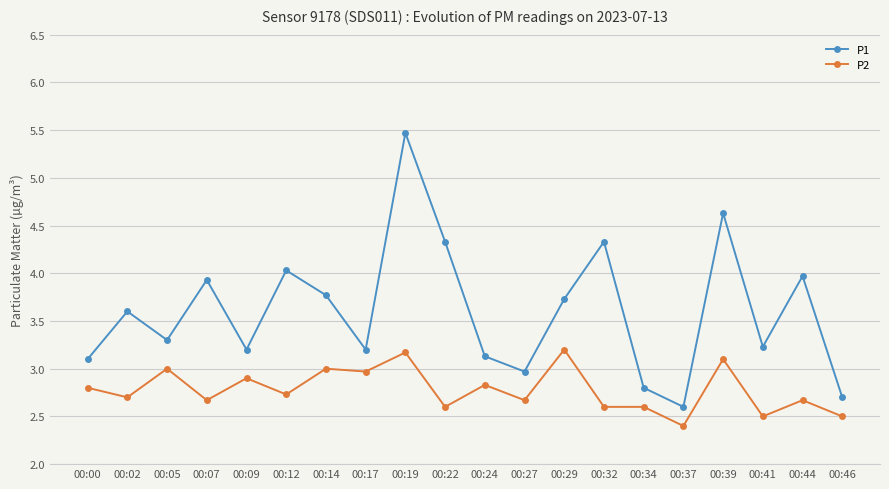

Which series has the largest range (max minus min)?

P1